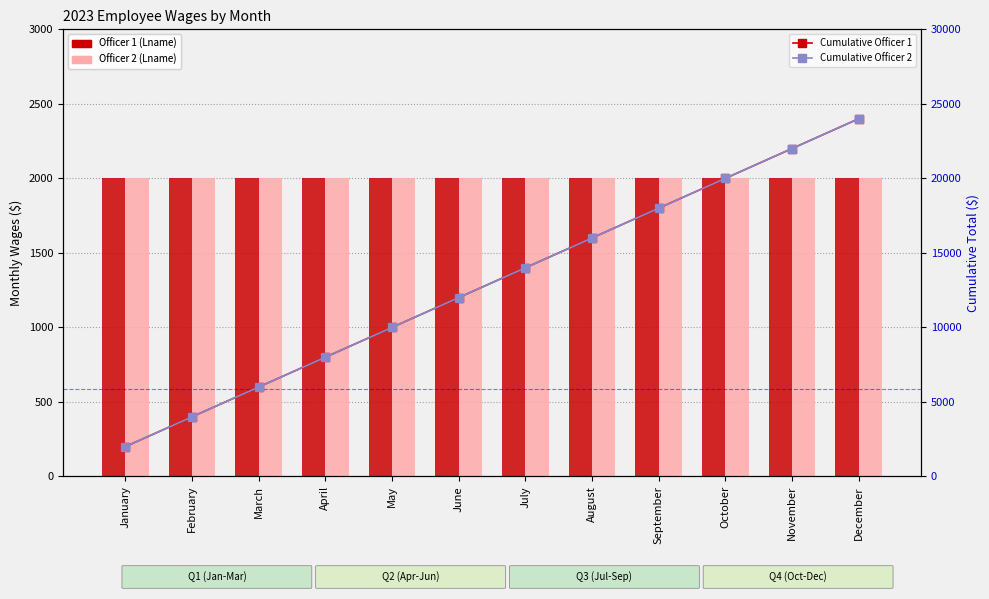

What is the difference between the Cumulative Officer 2 values at October and February?

16000